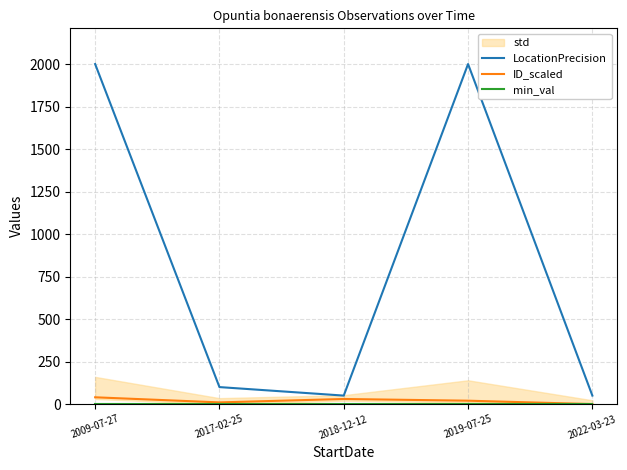

What is the maximum value for LocationPrecision?

2000